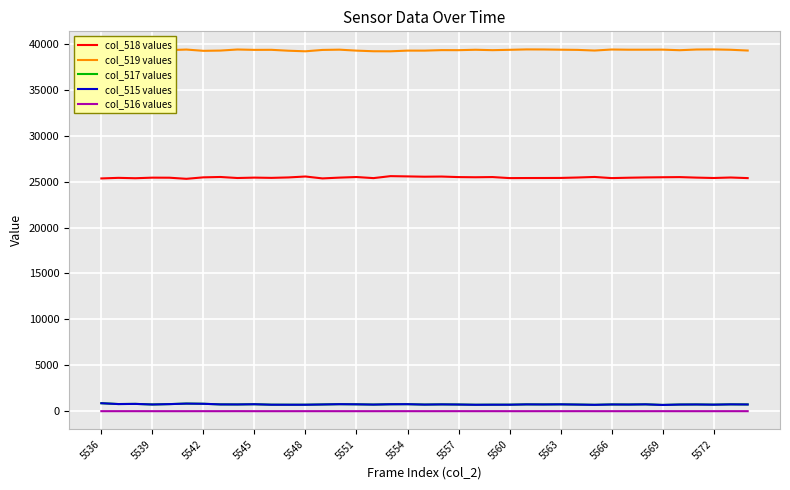

At how many categories does at least one series exceed 18708?

39